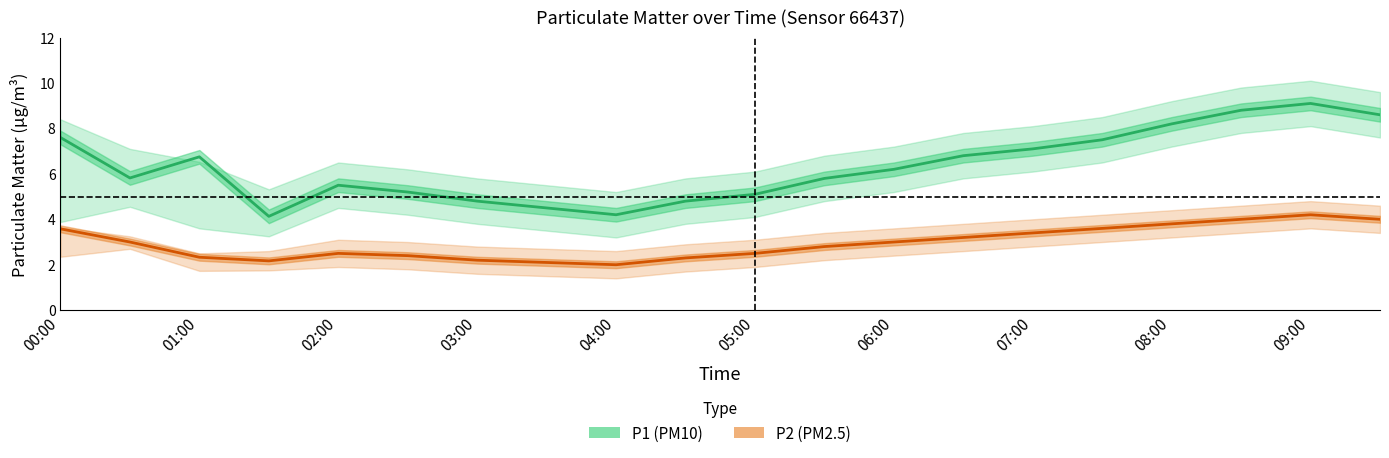

Between 15 and 16, which series saw the biggest shift?

P1